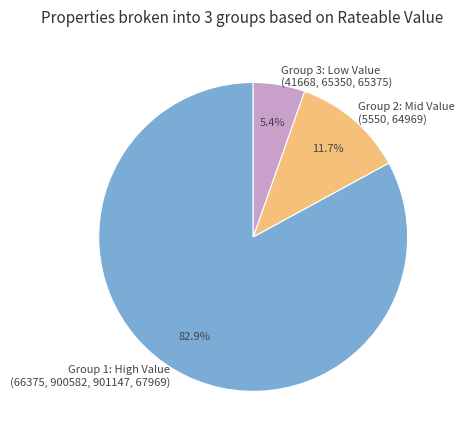

What is the majority slice?

Group 1: High Value (66375, 900582, 901147, 67969)